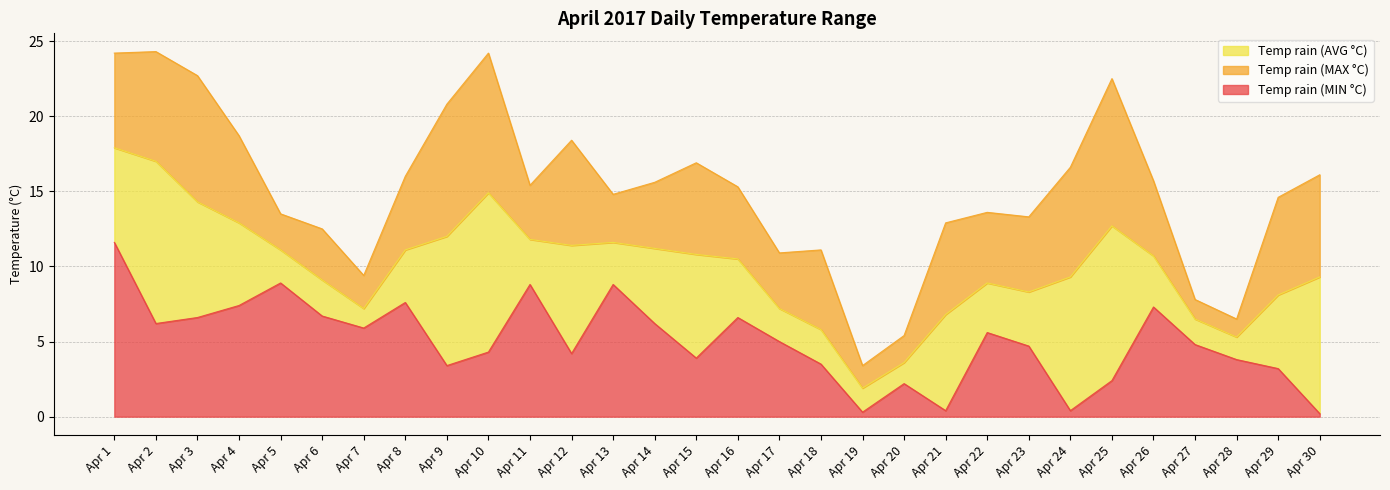

Reading right to left, transcribe all the data shown in this chart.

Temp rain (MAX °C): Apr 30=16.1	Apr 29=14.6	Apr 28=6.5	Apr 27=7.8	Apr 26=15.7	Apr 25=22.5	Apr 24=16.6	Apr 23=13.3	Apr 22=13.6	Apr 21=12.9	Apr 20=5.4	Apr 19=3.4	Apr 18=11.1	Apr 17=10.9	Apr 16=15.3	Apr 15=16.9	Apr 14=15.6	Apr 13=14.8	Apr 12=18.4	Apr 11=15.4	Apr 10=24.2	Apr 9=20.8	Apr 8=16.0	Apr 7=9.4	Apr 6=12.5	Apr 5=13.5	Apr 4=18.7	Apr 3=22.7	Apr 2=24.3	Apr 1=24.2
Temp rain (AVG °C): Apr 30=9.3	Apr 29=8.1	Apr 28=5.3	Apr 27=6.5	Apr 26=10.7	Apr 25=12.7	Apr 24=9.3	Apr 23=8.3	Apr 22=8.9	Apr 21=6.8	Apr 20=3.6	Apr 19=1.9	Apr 18=5.8	Apr 17=7.2	Apr 16=10.5	Apr 15=10.8	Apr 14=11.2	Apr 13=11.6	Apr 12=11.4	Apr 11=11.8	Apr 10=14.9	Apr 9=12.0	Apr 8=11.1	Apr 7=7.2	Apr 6=9.1	Apr 5=11.1	Apr 4=12.9	Apr 3=14.3	Apr 2=17.0	Apr 1=17.9
Temp rain (MIN °C): Apr 30=0.2	Apr 29=3.2	Apr 28=3.8	Apr 27=4.8	Apr 26=7.3	Apr 25=2.4	Apr 24=0.4	Apr 23=4.7	Apr 22=5.6	Apr 21=0.4	Apr 20=2.2	Apr 19=0.3	Apr 18=3.5	Apr 17=5.0	Apr 16=6.6	Apr 15=3.9	Apr 14=6.2	Apr 13=8.8	Apr 12=4.2	Apr 11=8.8	Apr 10=4.3	Apr 9=3.4	Apr 8=7.6	Apr 7=5.9	Apr 6=6.7	Apr 5=8.9	Apr 4=7.4	Apr 3=6.6	Apr 2=6.2	Apr 1=11.6